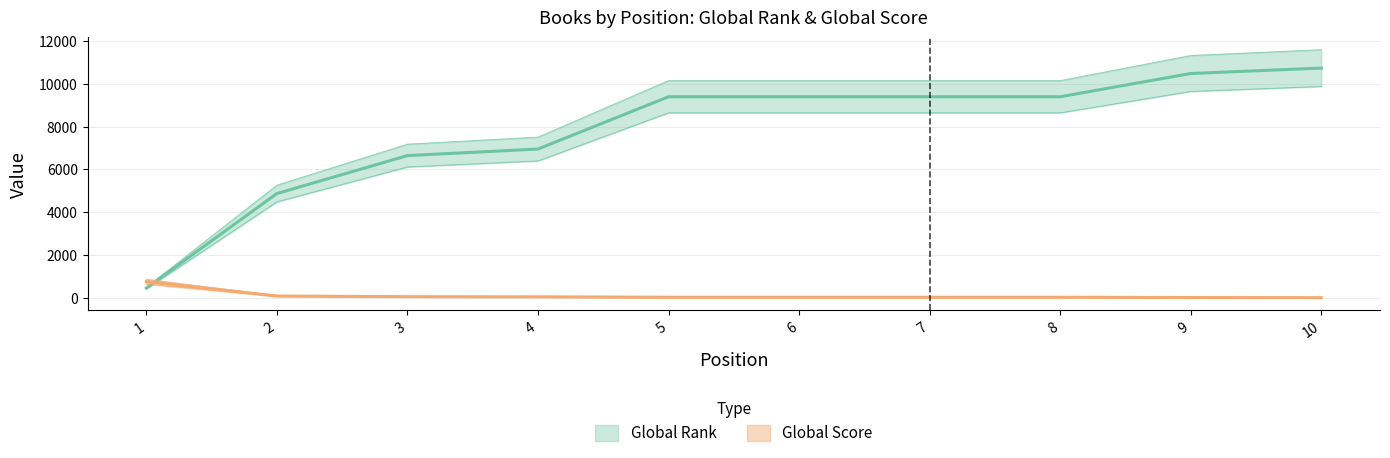

How many data points in Global Rank are less than 8641?

4